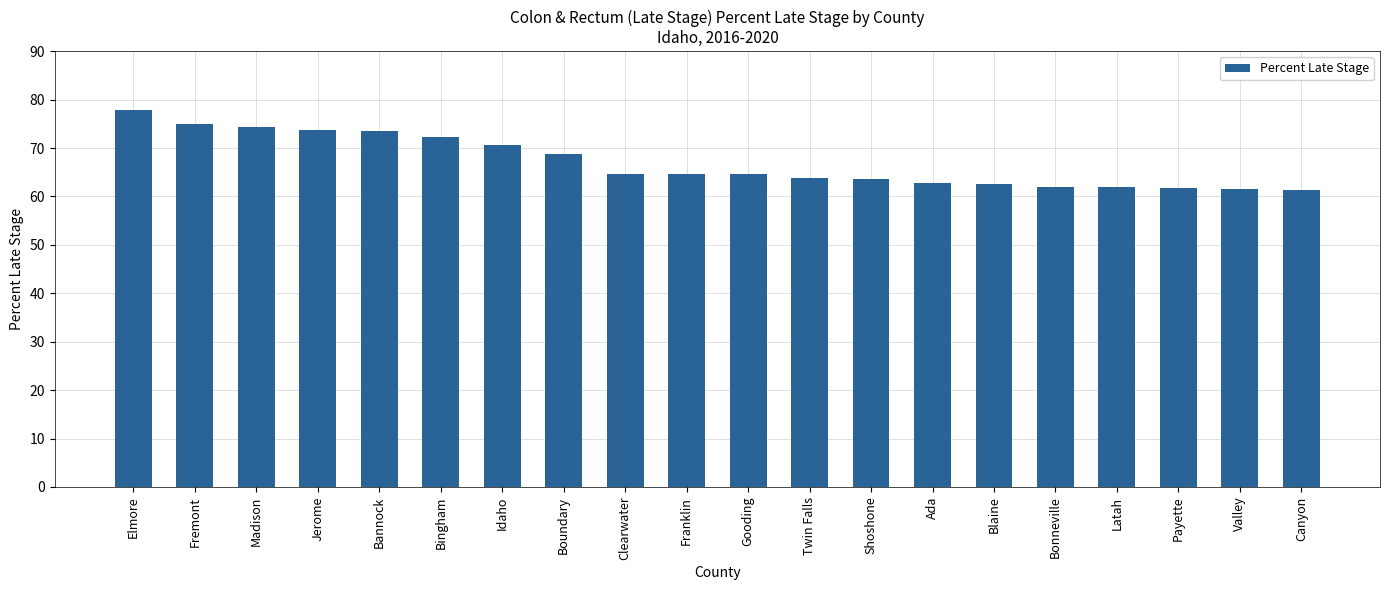

Are the bars grouped side by side (vs. stacked)?

No